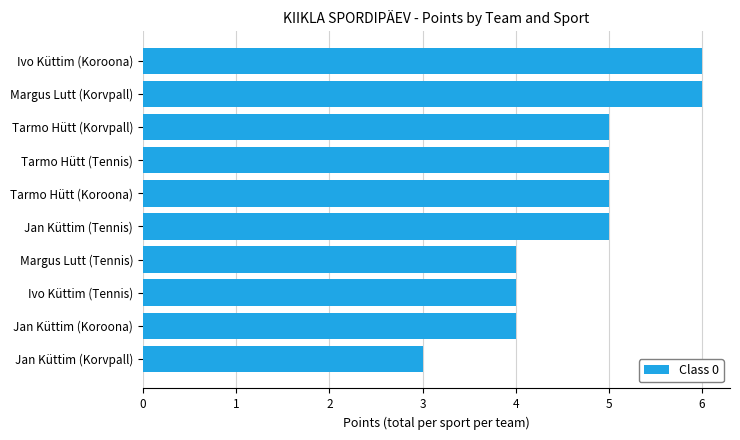

Reading bottom to top, what are all the values shown in this chart?

Jan Küttim (Korvpall)=3	Jan Küttim (Koroona)=4	Ivo Küttim (Tennis)=4	Margus Lutt (Tennis)=4	Jan Küttim (Tennis)=5	Tarmo Hütt (Koroona)=5	Tarmo Hütt (Tennis)=5	Tarmo Hütt (Korvpall)=5	Margus Lutt (Korvpall)=6	Ivo Küttim (Koroona)=6